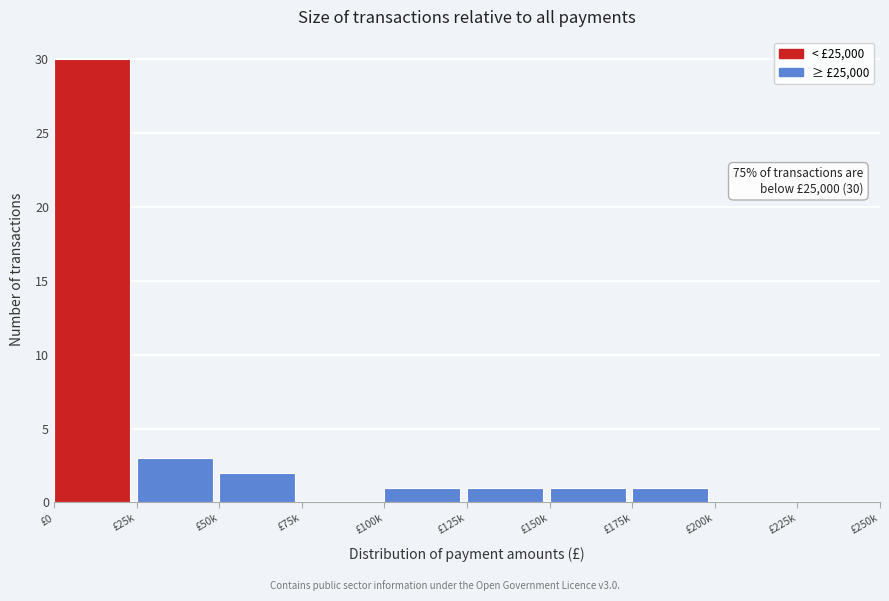

Reading left to right, list all the values displayed in this chart.

£0=30	£25k=3	£50k=2	£75k=0	£100k=1	£125k=1	£150k=1	£175k=1	£200k=0	£225k=0